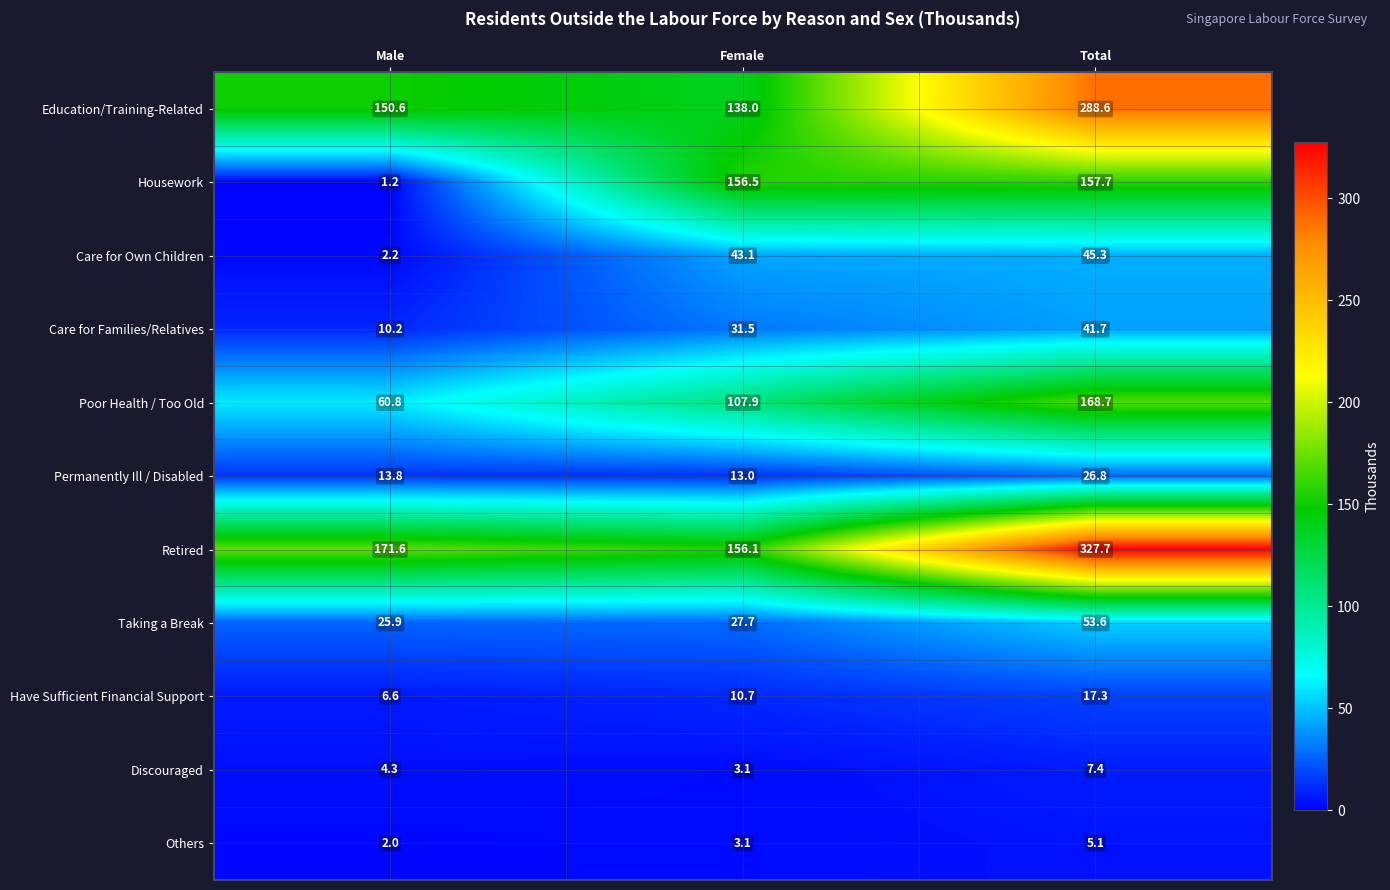

Is it true that Education/Training-Related equals 44.1 at Female?

False